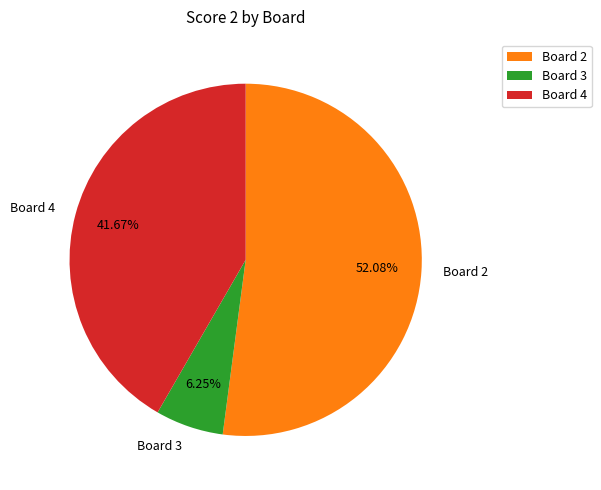

Which category has the biggest portion of the pie?

Board 2